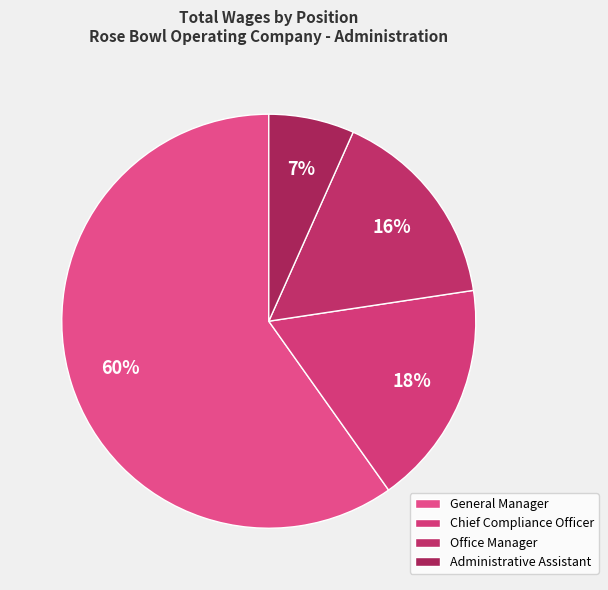

How much of the chart is everything except Administrative Assistant?

93.3%